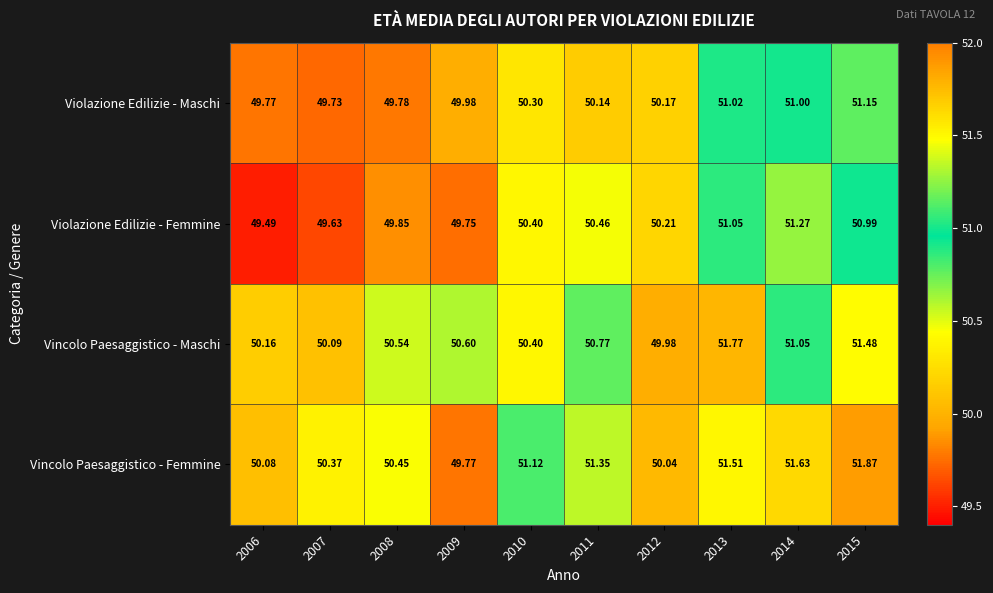

Is the value of Violazione Edilizie - Femmine at 2014 greater than the value of Vincolo Paesaggistico - Femmine at 2015?

No